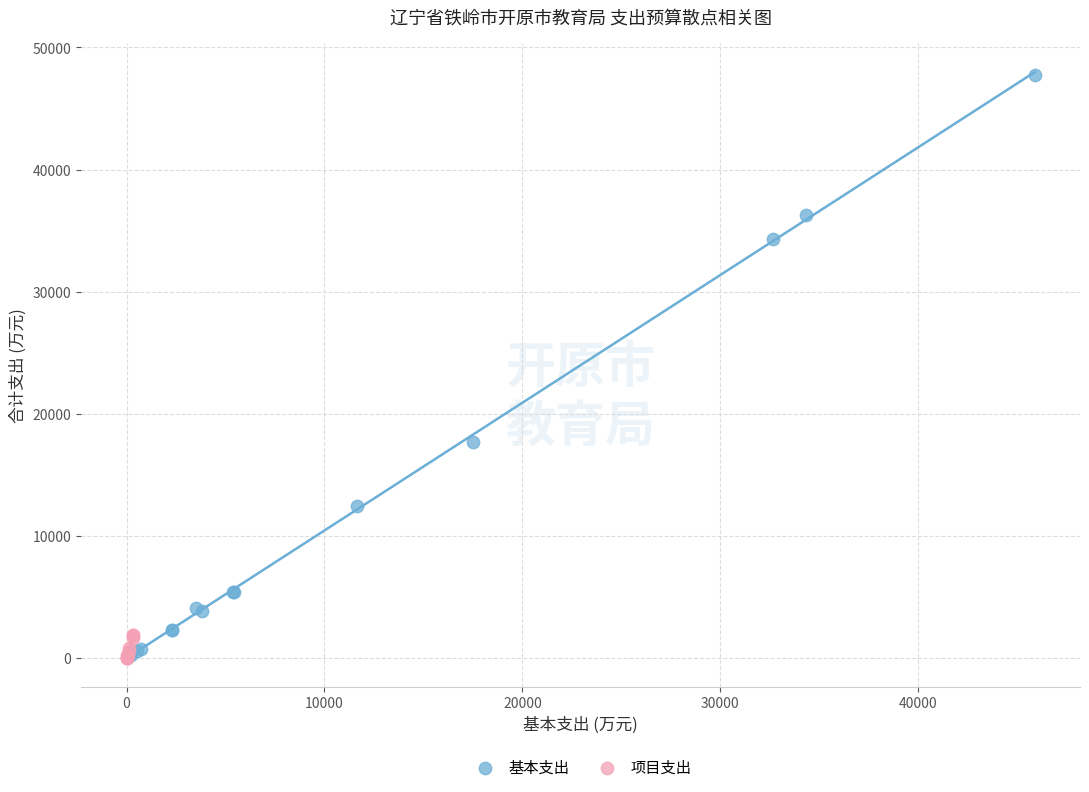

Which series contains the highest Y value?

基本支出